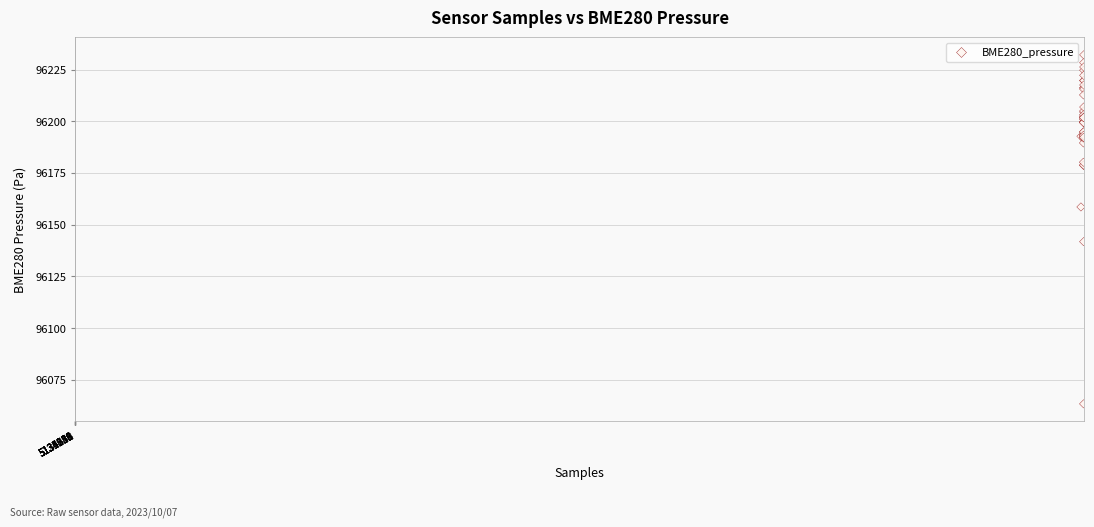

What Y value in the scatter plot is closest to 96147?

96141.8